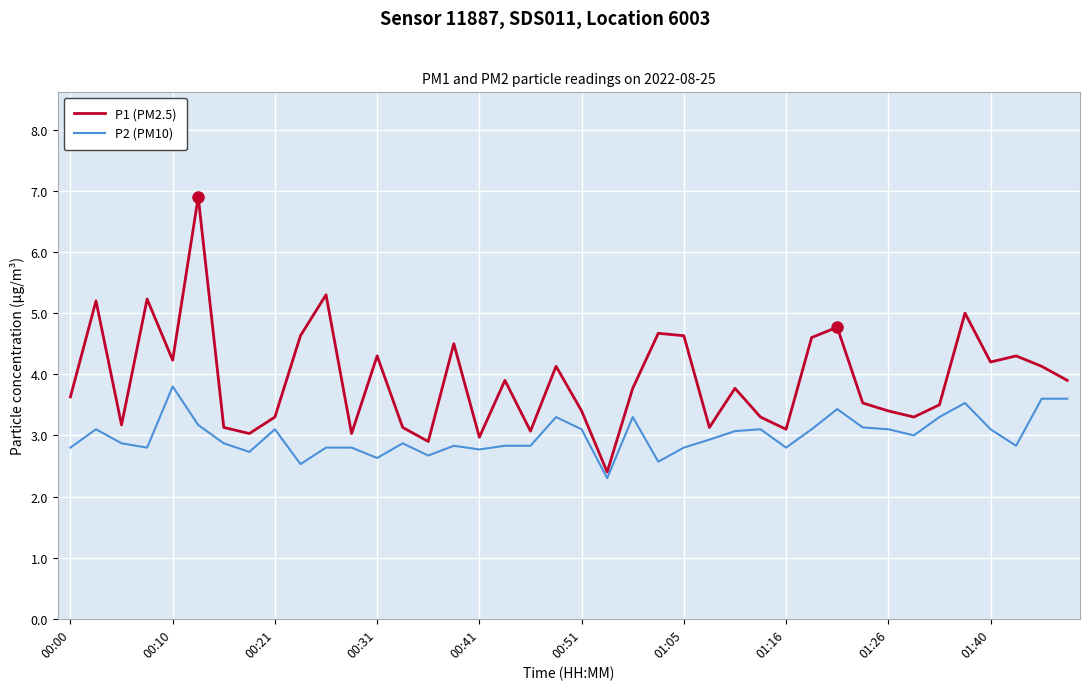

Which series has the largest range (max minus min)?

P1 (PM2.5)